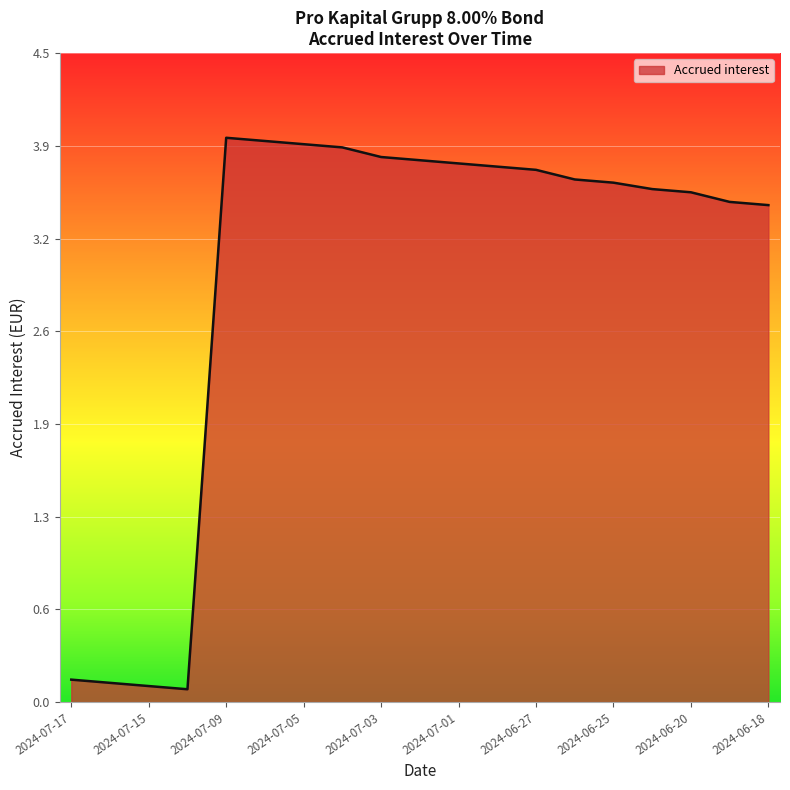

What is the average value?

2.9